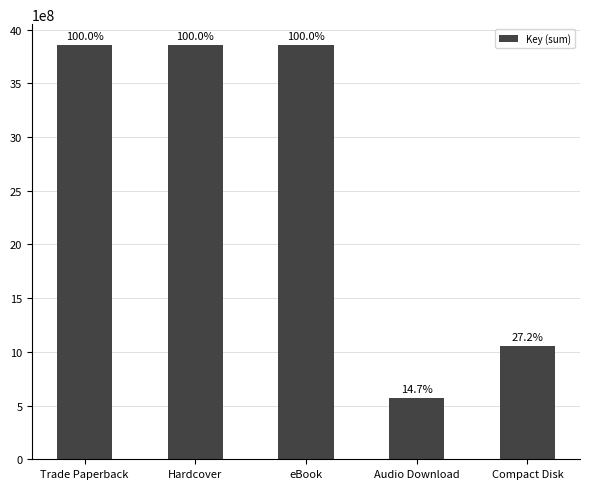

Does the chart contain any negative values?

No